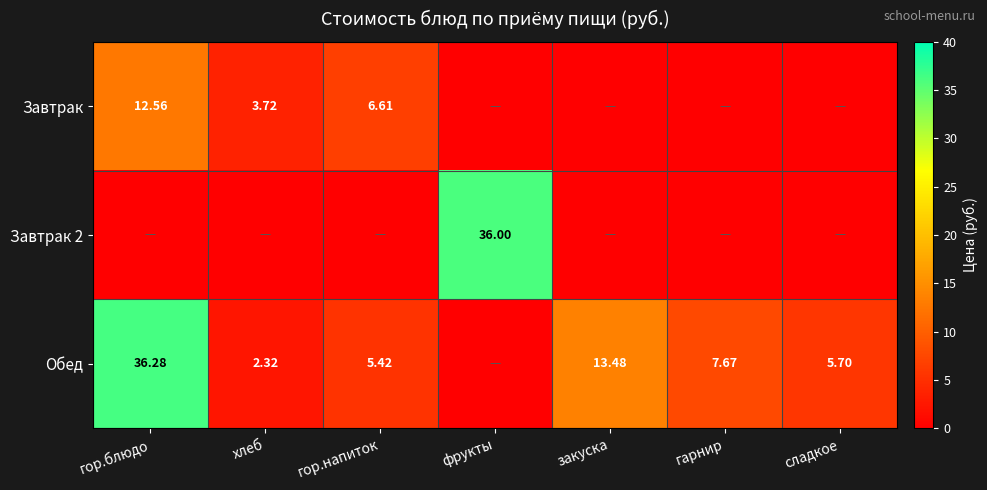

List the series in order of their peak value, lowest first.

Завтрак, Завтрак 2, Обед